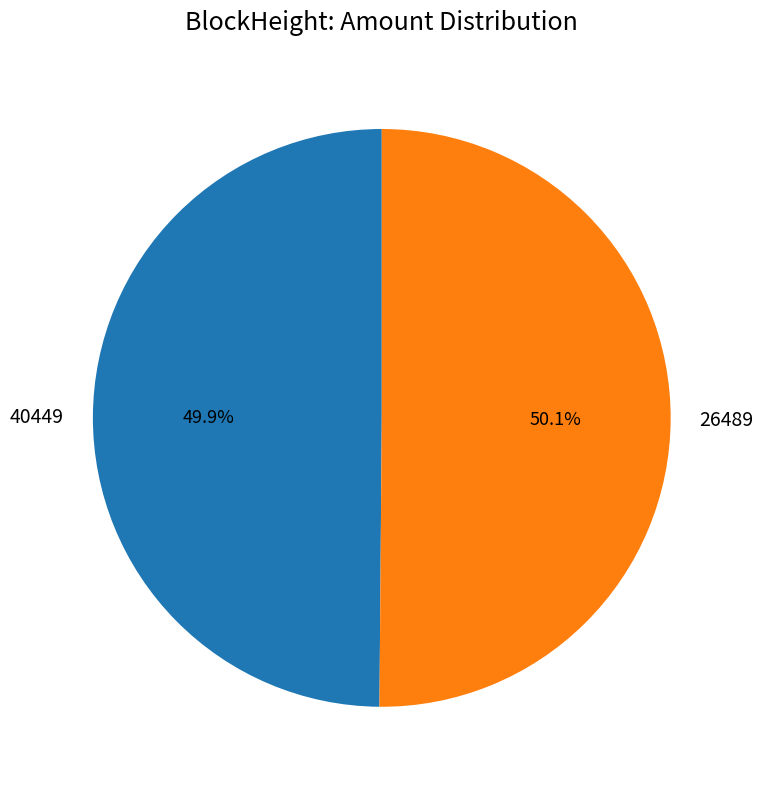

Is the sum of 40449 and 26489 greater than half?

Yes